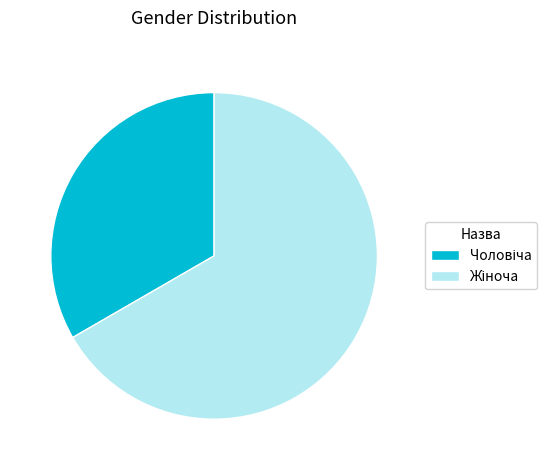

Is there any slice that represents more than half of the pie?

Yes